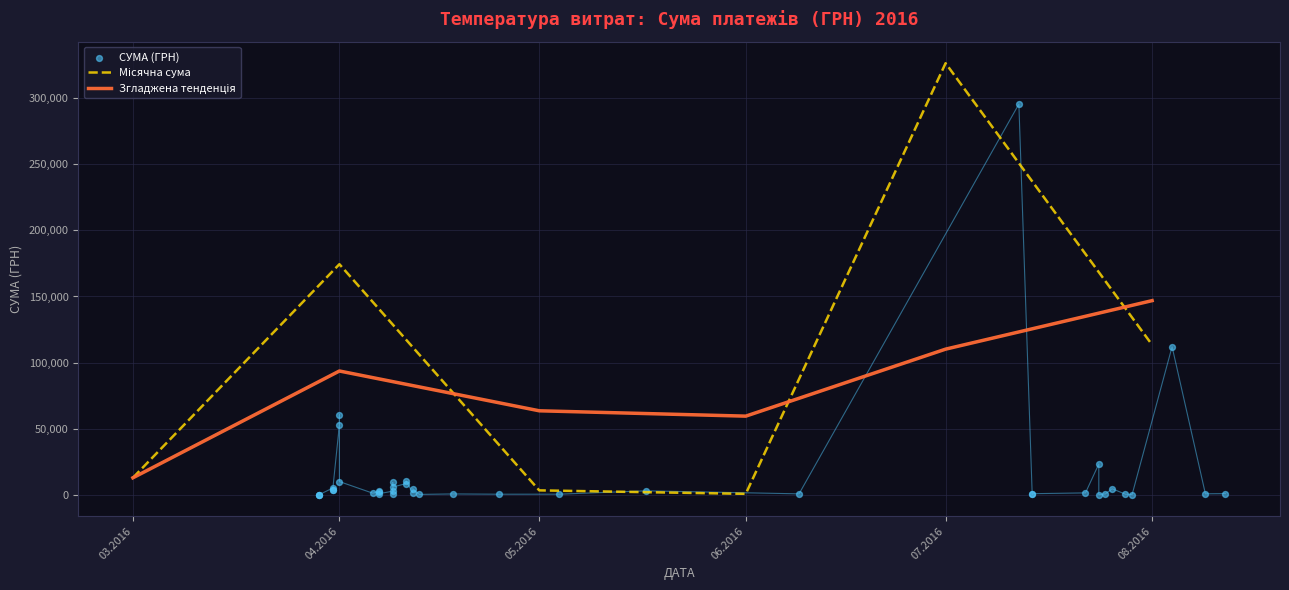

Approximately how many times larger is the value at 35 compared to 34?

0.7